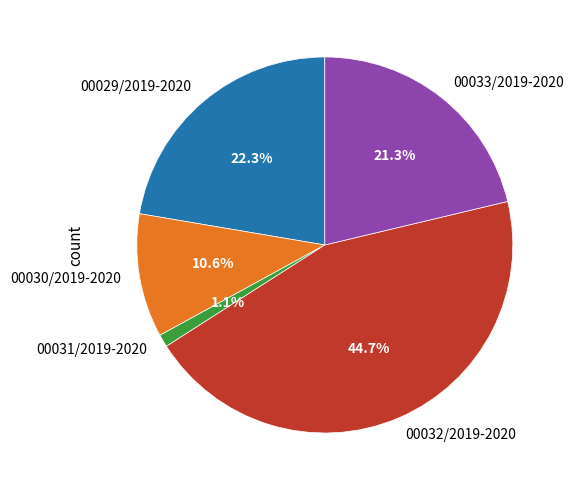

How many segments does this pie chart have?

5